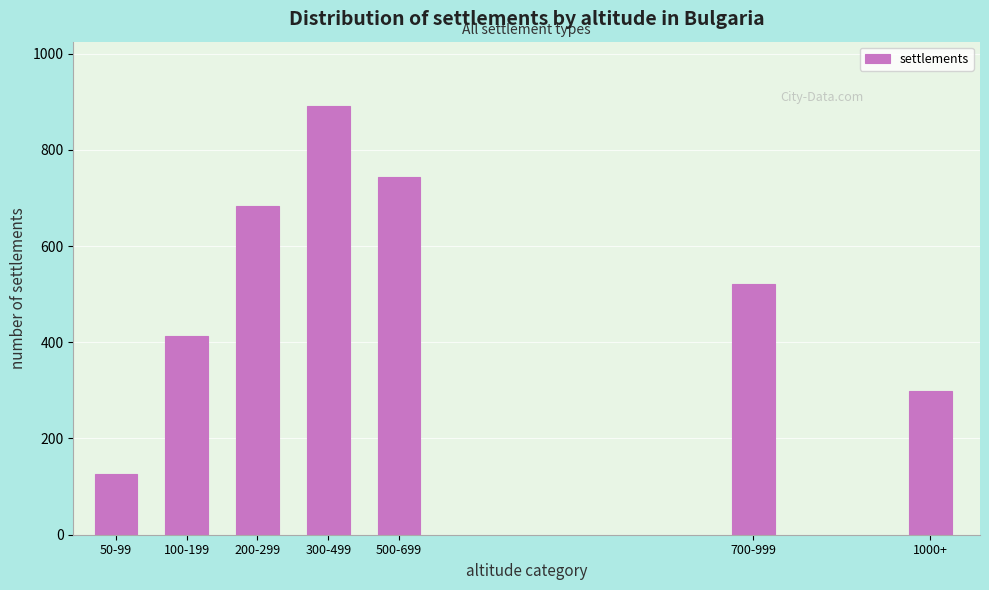

Reading left to right, what are all the values shown in this chart?

50-99=127	100-199=412	200-299=683	300-499=891	500-699=743	700-999=521	1000+=298